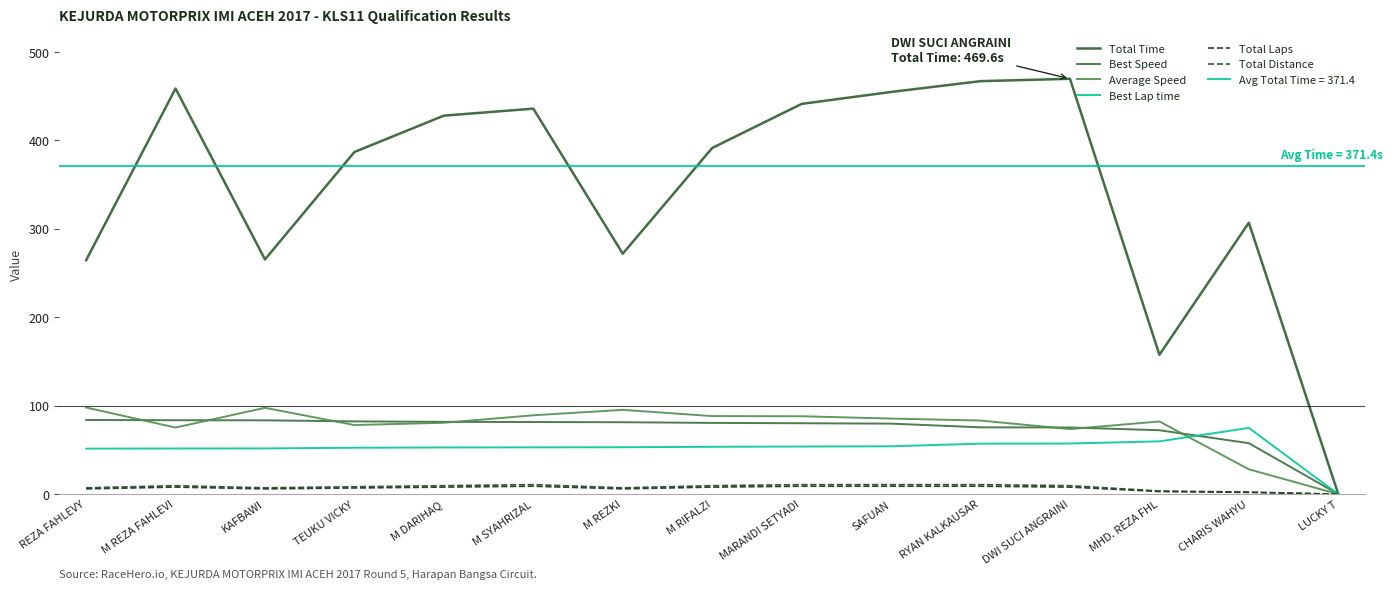

List the labels in order of Best Speed value, smallest first.

LUCKY T, CHARIS WAHYU, MHD. REZA FHL, DWI SUCI ANGRAINI, RYAN KALKAUSAR, SAFUAN, MARANDI SETYADI, M RIFALZI, M REZKI, M SYAHRIZAL, M DARIHAQ, TEUKU VICKY, KAFBAWI, M REZA FAHLEVI, REZA FAHLEVY